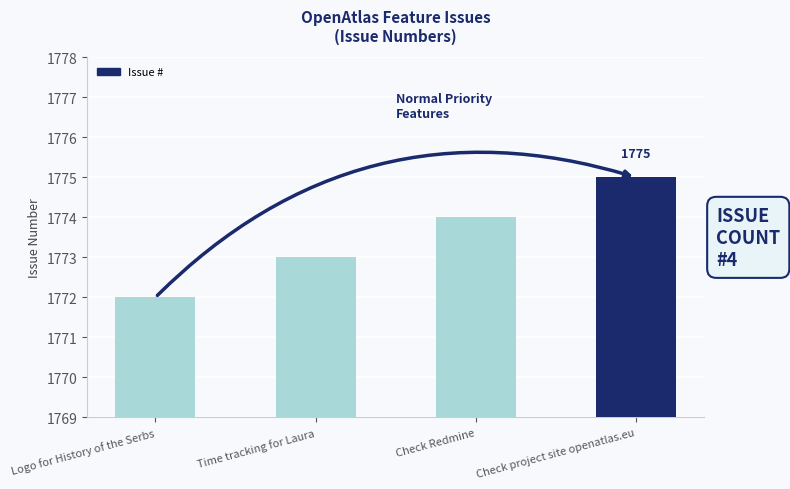

What value does the data have at Time tracking for Laura?

1773